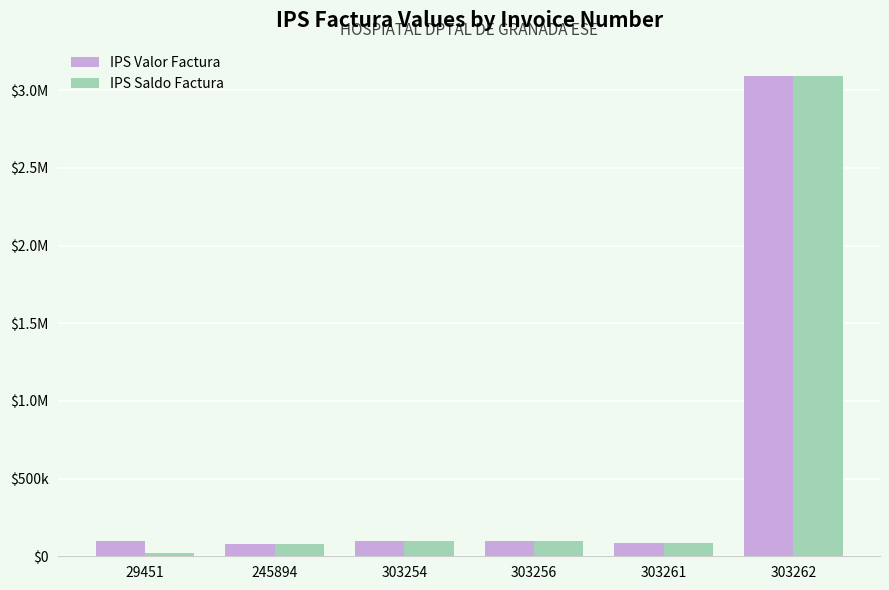

What are all the series names shown in the legend?

IPS Valor Factura, IPS Saldo Factura